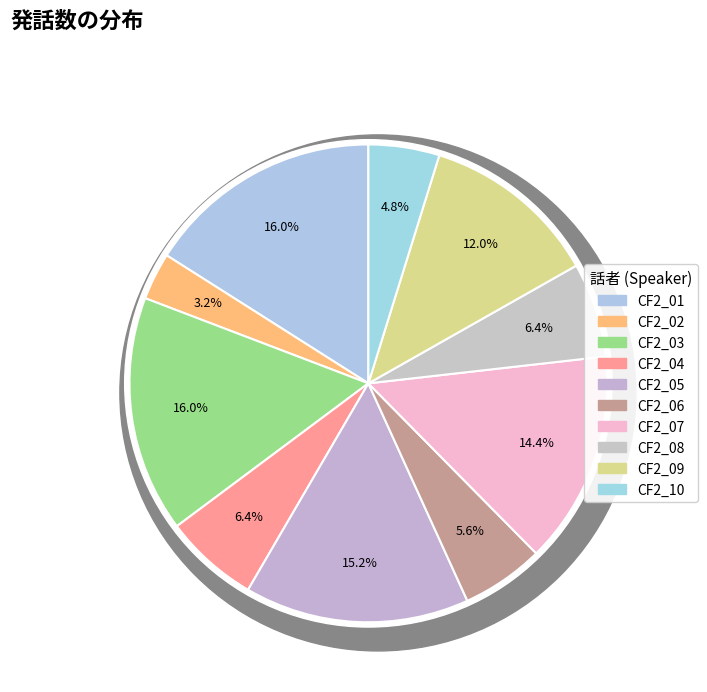

To the nearest percent, what is the difference between the CF2_09 and CF2_04 slice percentages?

6%